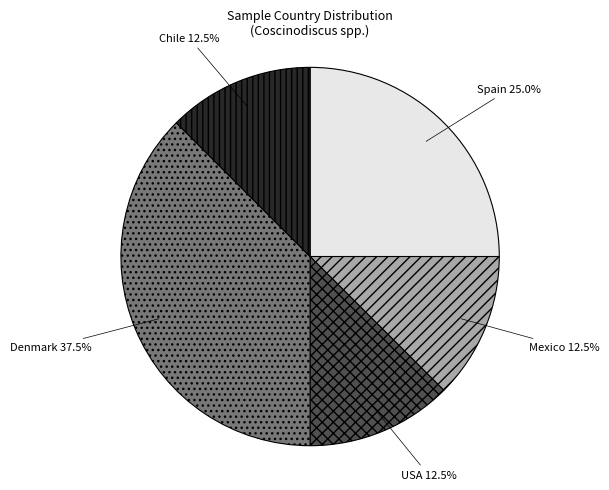

Count the number of slices in the pie.

5